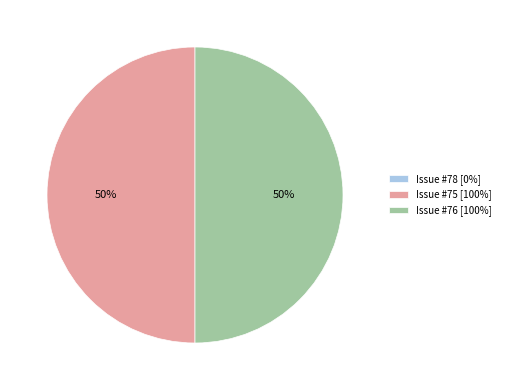

What percentage is the Issue #75 [100%] slice, to the nearest percent?

50%